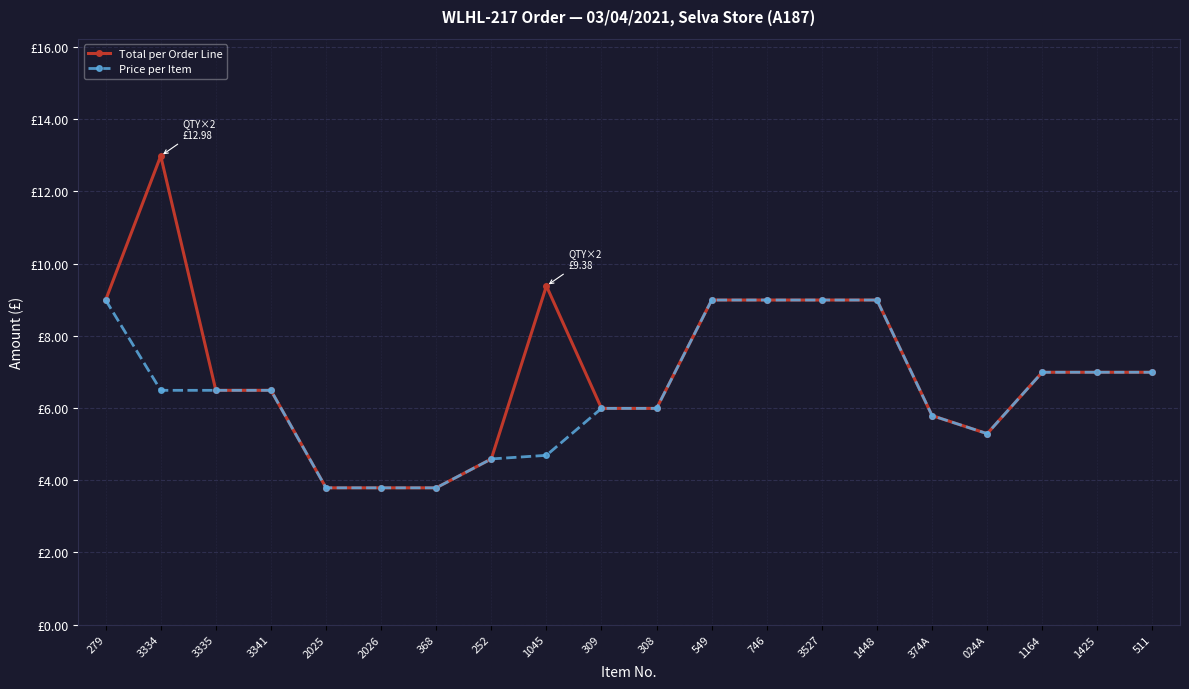

What is the label of the 10th point from the left?

309